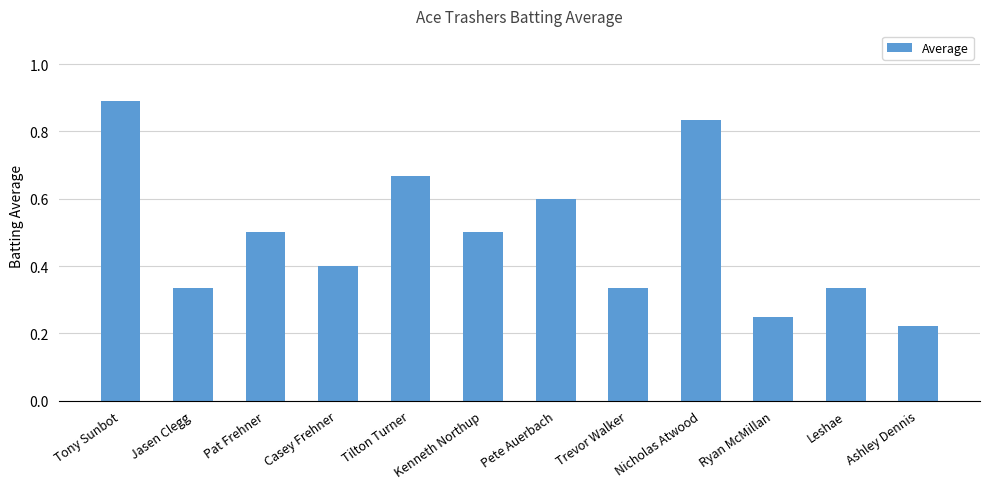

The value at Pete Auerbach is 0.2. True or false?

False